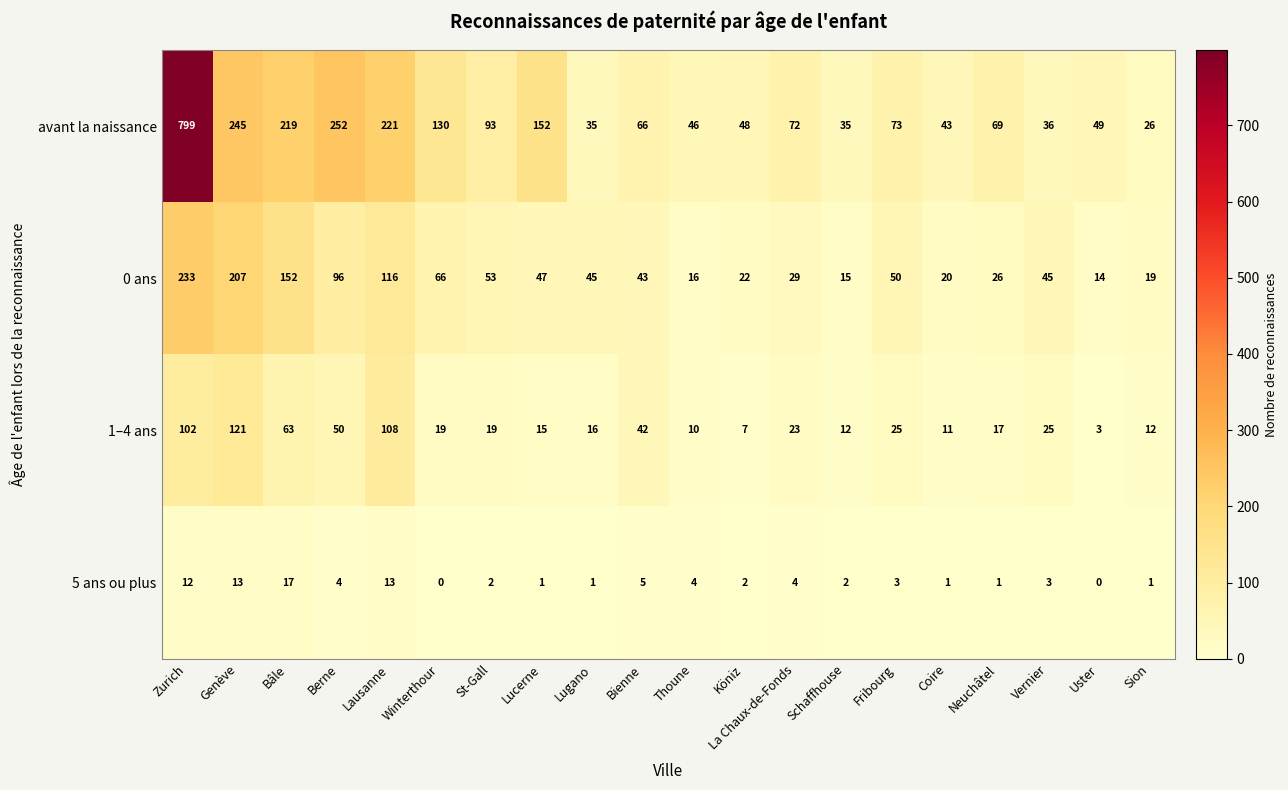

How many values in the 5 ans ou plus series are below 3?

10